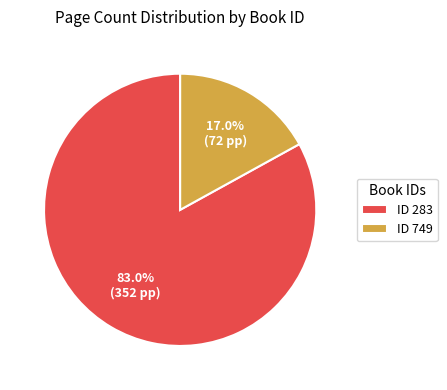

Is there a majority slice in this chart?

Yes